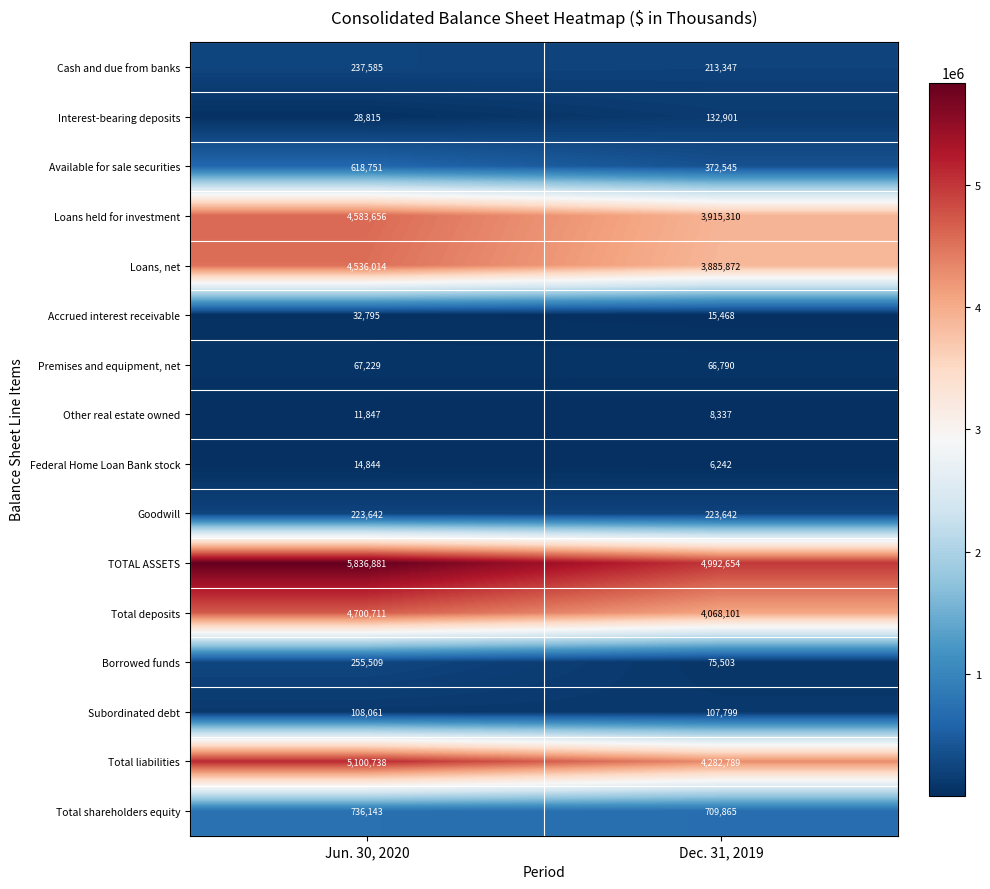

List the series in order of their peak value, highest first.

TOTAL ASSETS, Total liabilities, Total deposits, Loans held for investment, Loans, net, Total shareholders equity, Available for sale securities, Borrowed funds, Cash and due from banks, Goodwill, Interest-bearing deposits, Subordinated debt, Premises and equipment, net, Accrued interest receivable, Federal Home Loan Bank stock, Other real estate owned